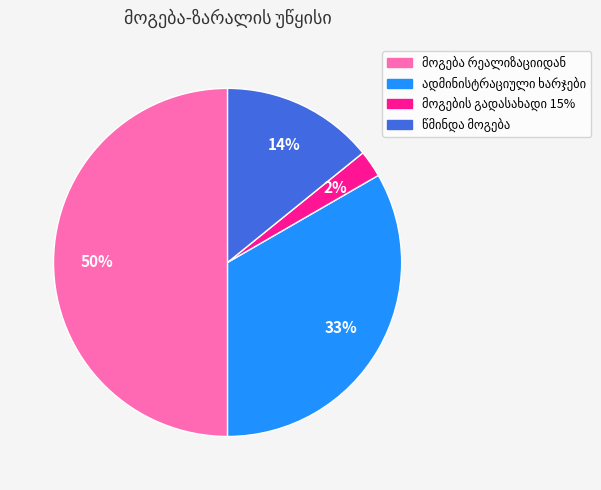

To the nearest percent, what is the average slice percentage?

25%